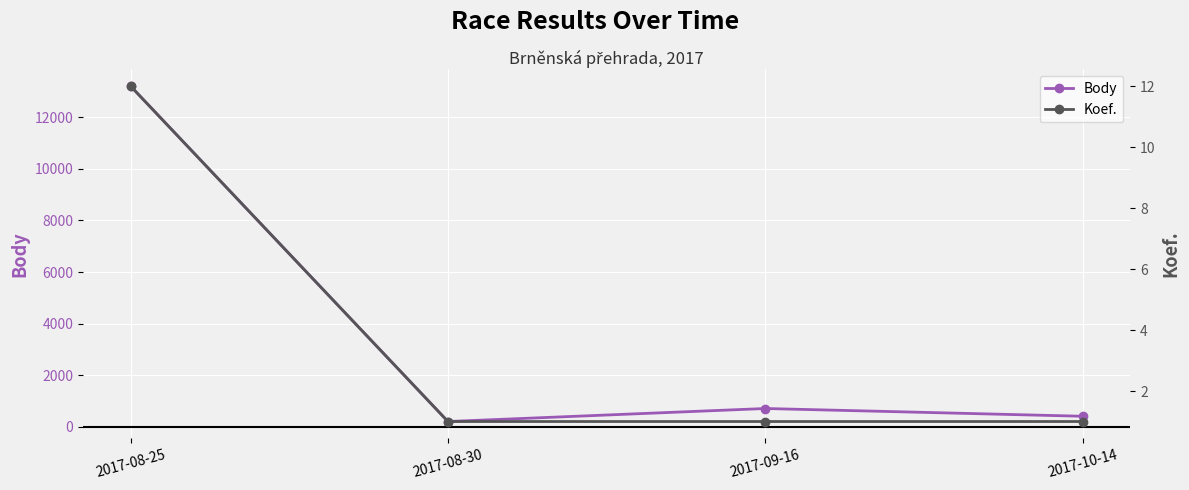

True or false: Body and Koef. intersect in this chart.

False